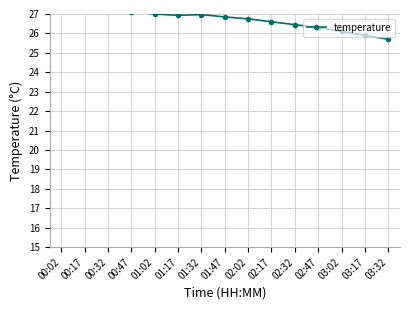

What is the sum of all values?

400.9